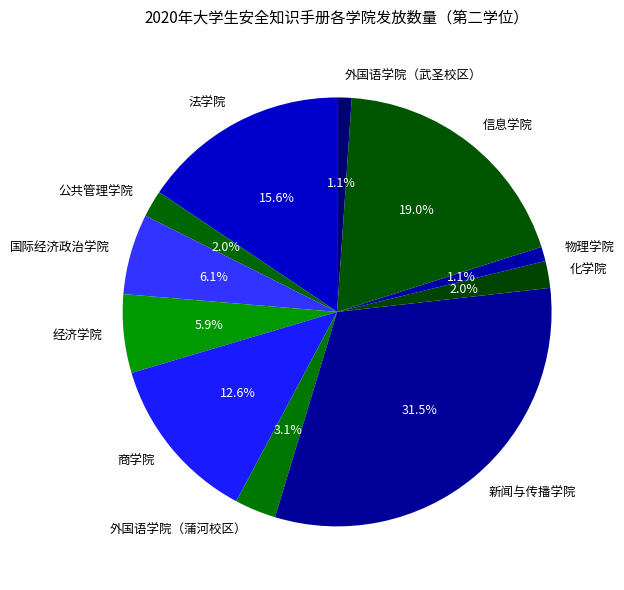

Between 公共管理学院 and 物理学院, which is larger?

公共管理学院